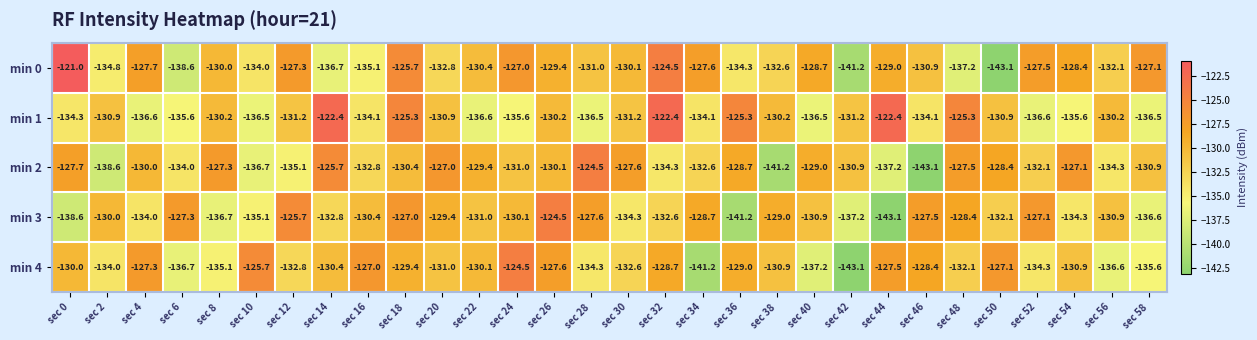

Which series has the largest range (max minus min)?

min 0